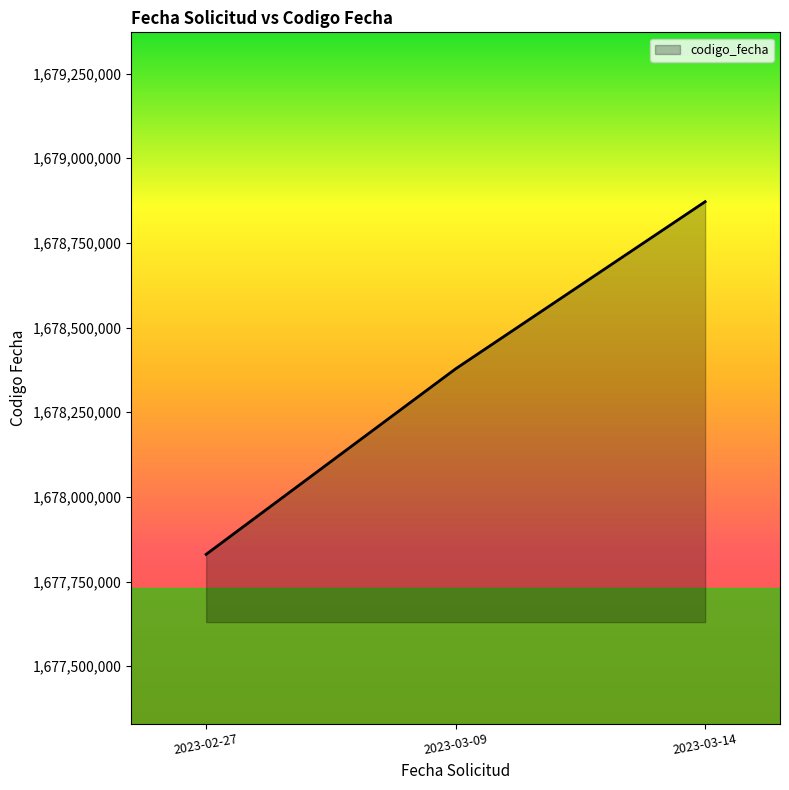

At which category does the chart reach its minimum across all series?

2023-02-27